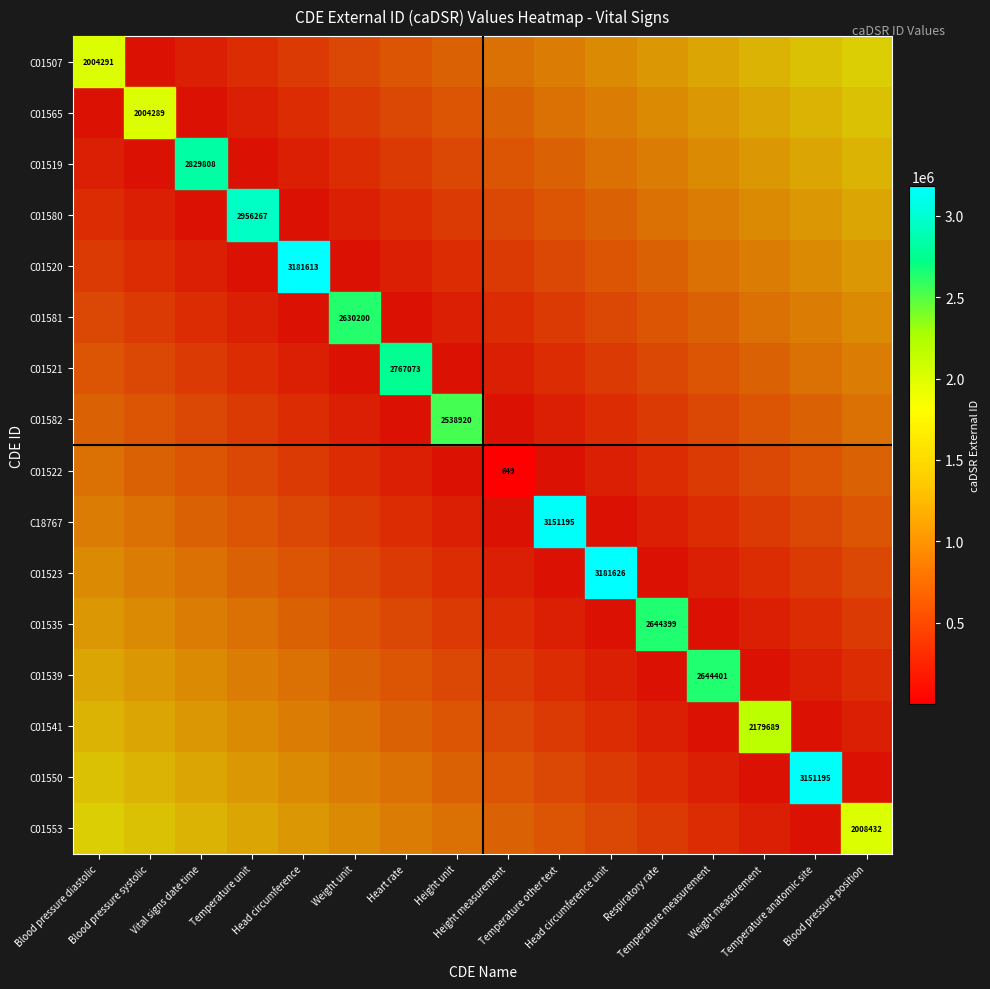

What is the sum of the C01539 values at Heart rate and Blood pressure systolic?

1.1